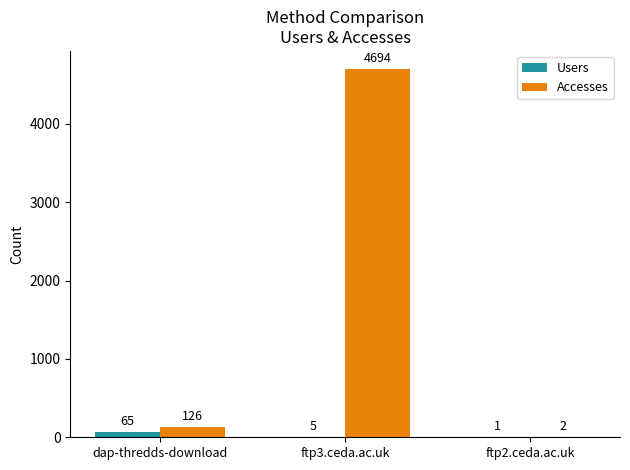

What is the sum of all Accesses values?

4822